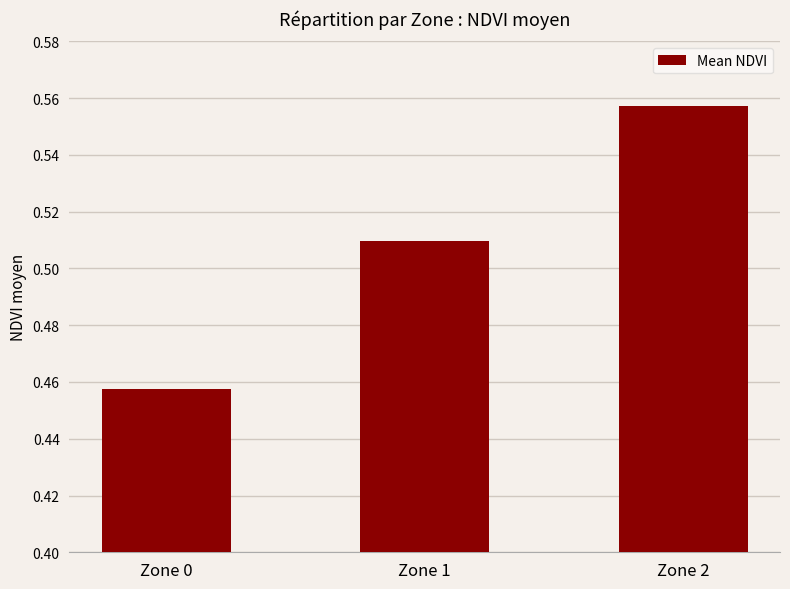

List the labels in order of value, smallest first.

Zone 0, Zone 1, Zone 2